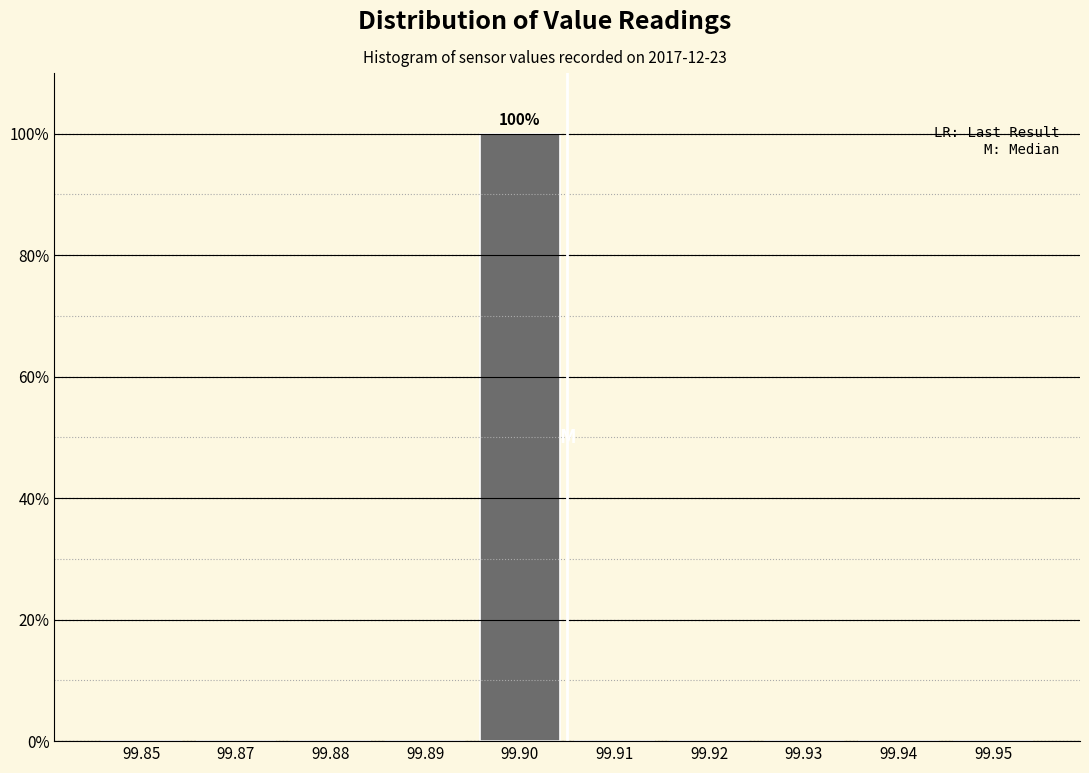

Reading left to right, list all the values displayed in this chart.

99.85=0	99.87=0	99.88=0	99.89=0	99.90=100	99.91=0	99.92=0	99.93=0	99.94=0	99.95=0